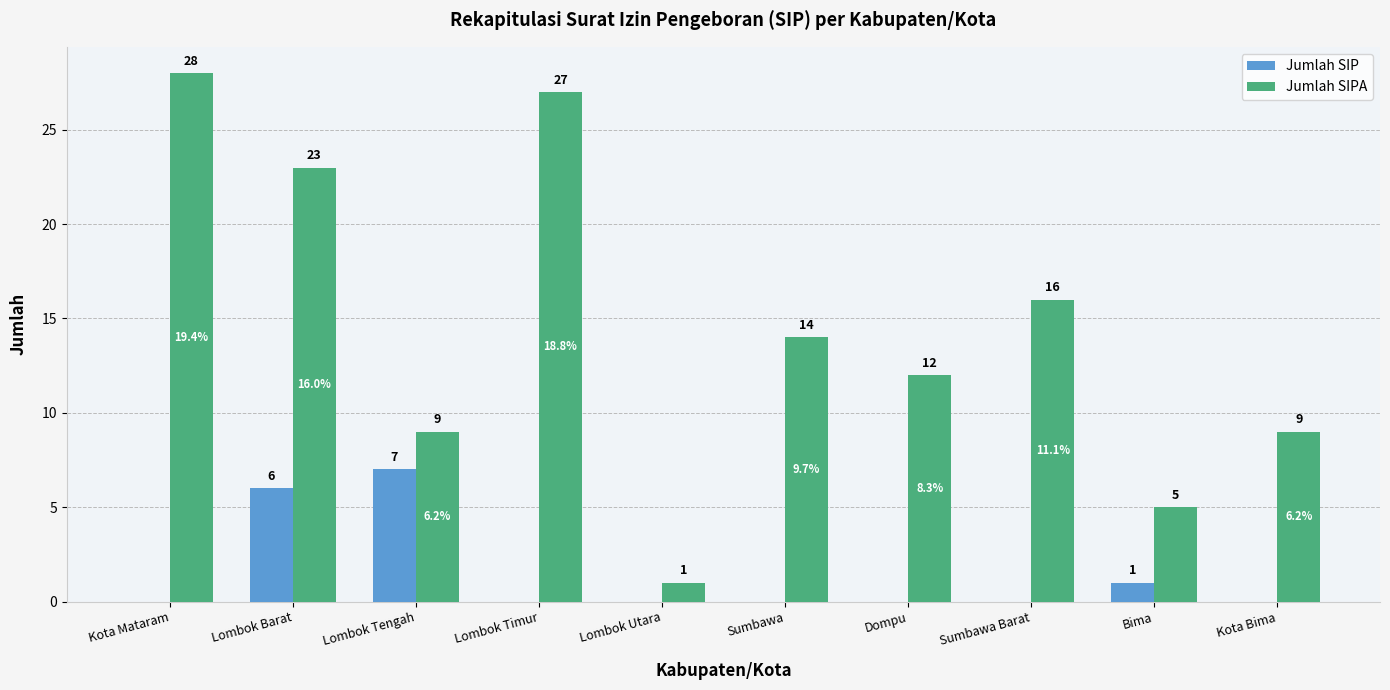

Reading left to right, transcribe all the data shown in this chart.

Jumlah SIP: 0	6	7	0	0	0	0	0	1	0
Jumlah SIPA: 28	23	9	27	1	14	12	16	5	9